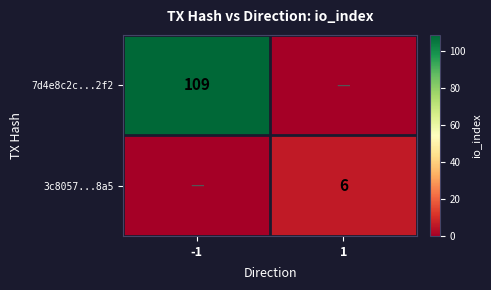

List the series in order of their overall mean, highest first.

7d4e8c2c...2f2, 3c8057...8a5